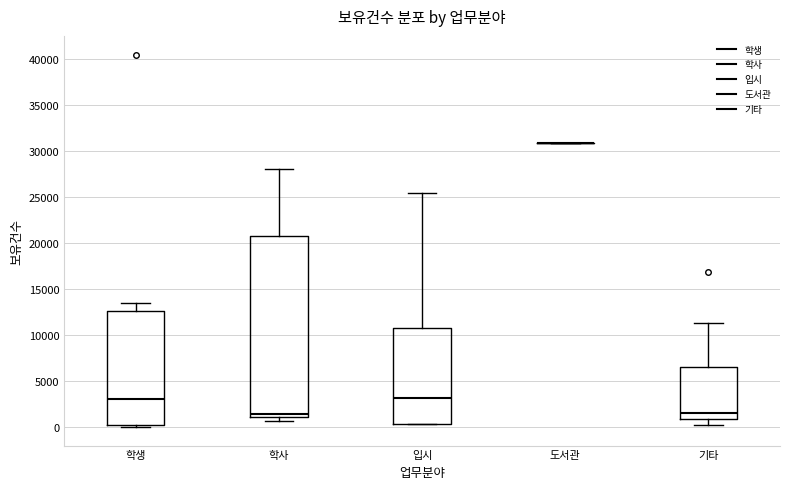

Comparing the boxes themselves (not the whiskers), which one is the tallest?

학사